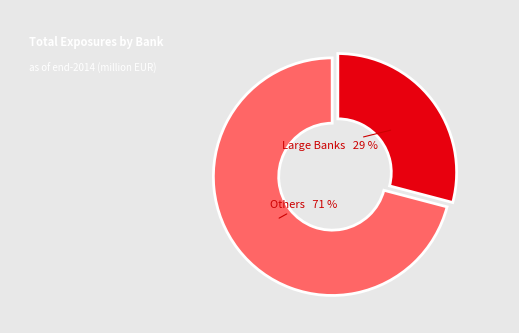

Does any single category account for the majority?

Yes